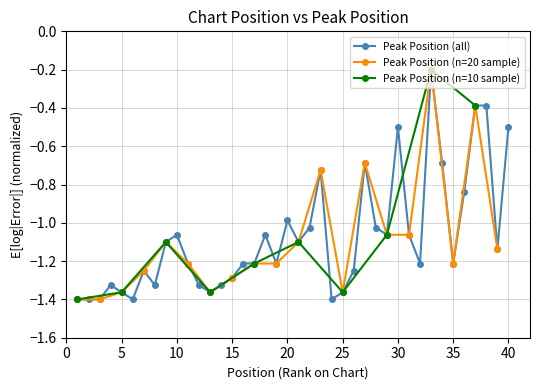

Is it true that the value at 37 is -0.1?

False